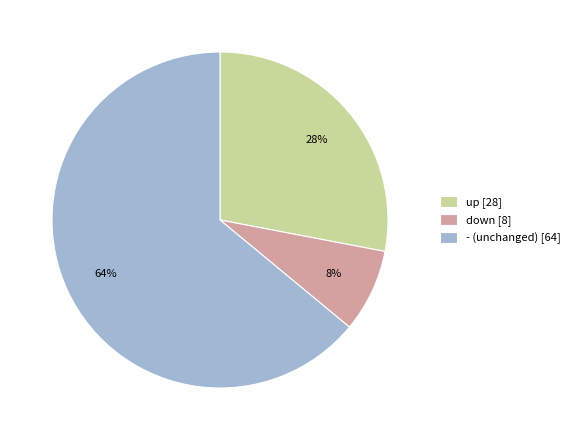

Is up the majority of the pie?

No